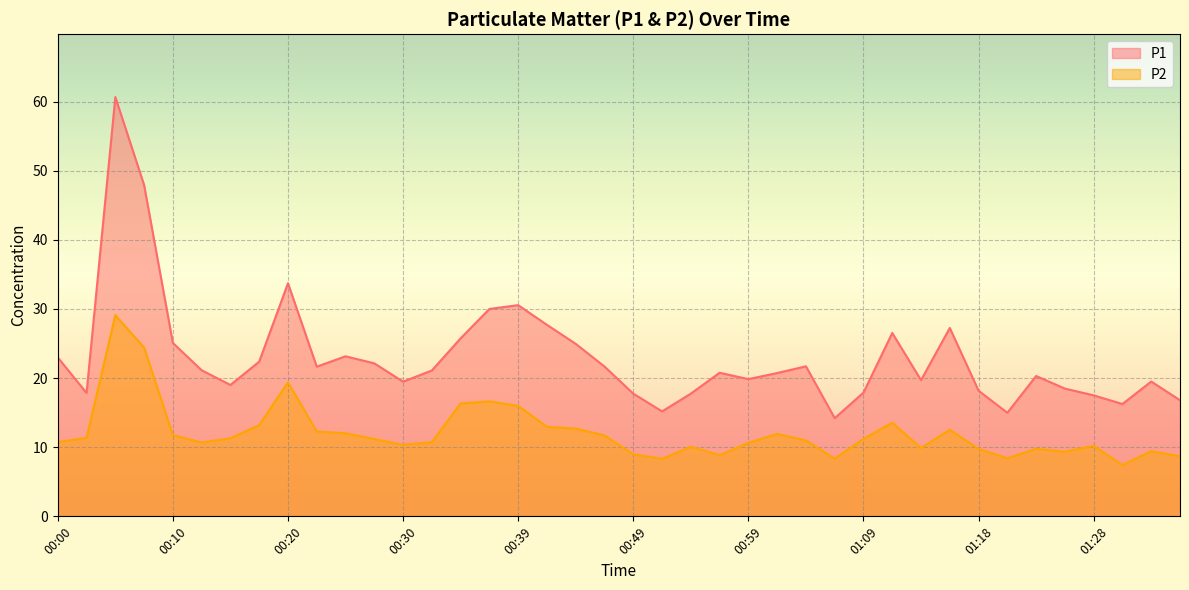

What is the label of the 30th point from the right?

00:25